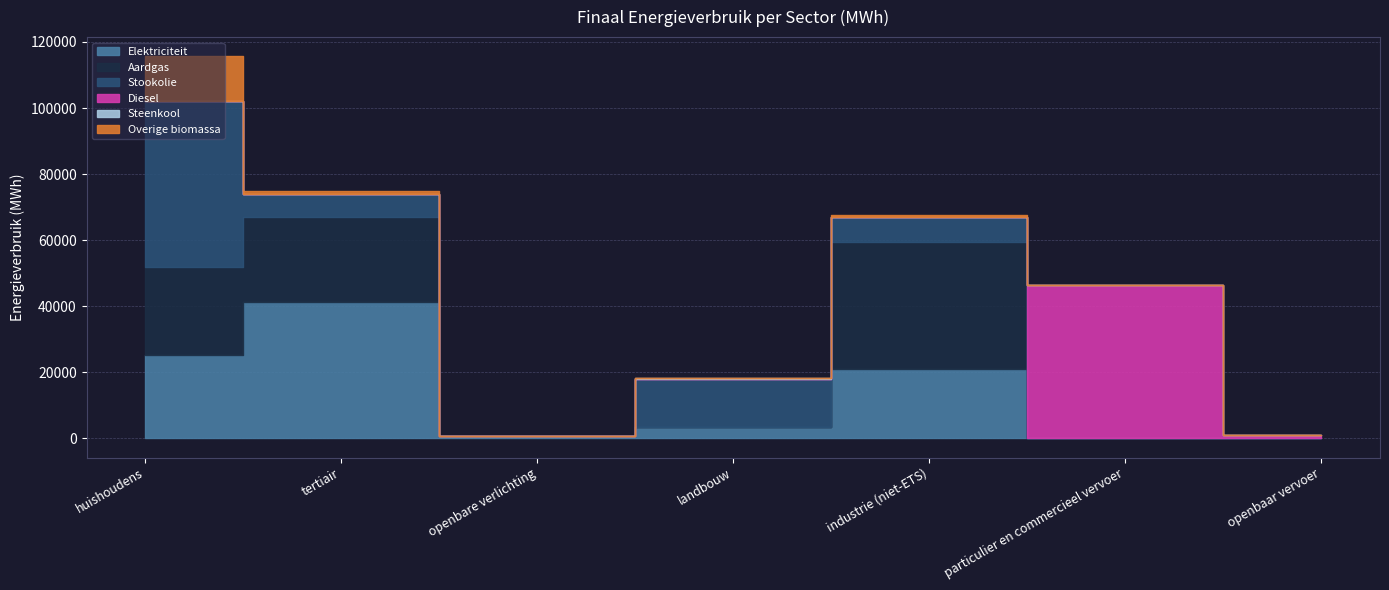

How many interior local peaks does the Elektriciteit series have?

2